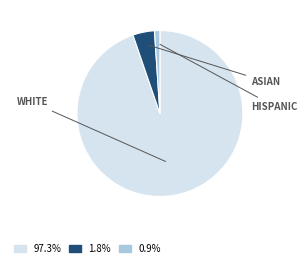

Is there a majority slice in this chart?

Yes